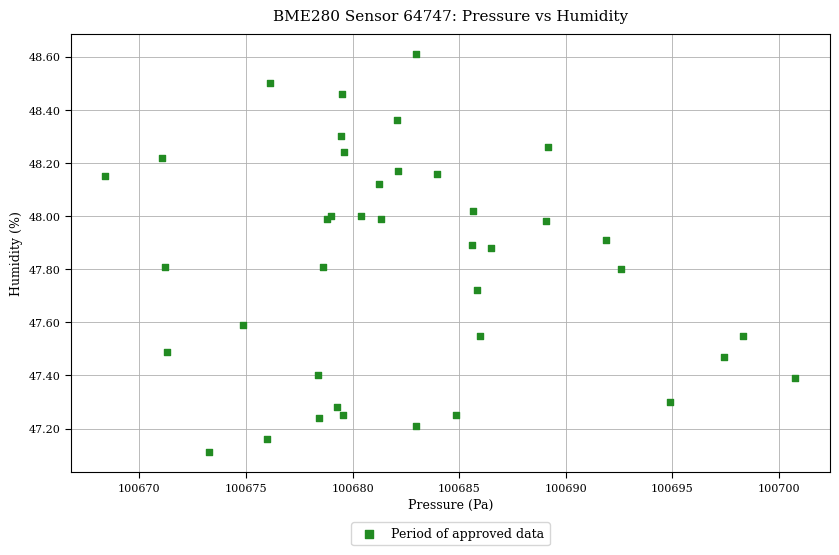

What Y value in the scatter plot is closest to 47?

47.1